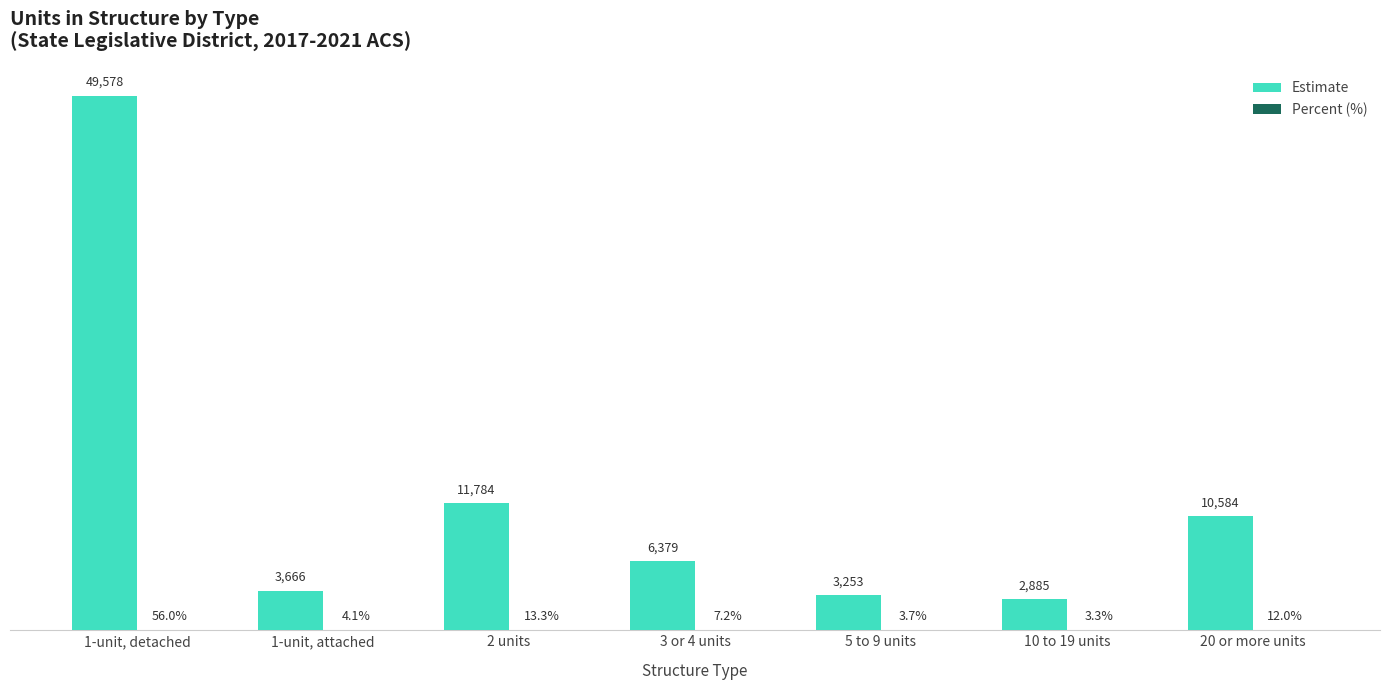

Does the chart contain stacked bars?

No